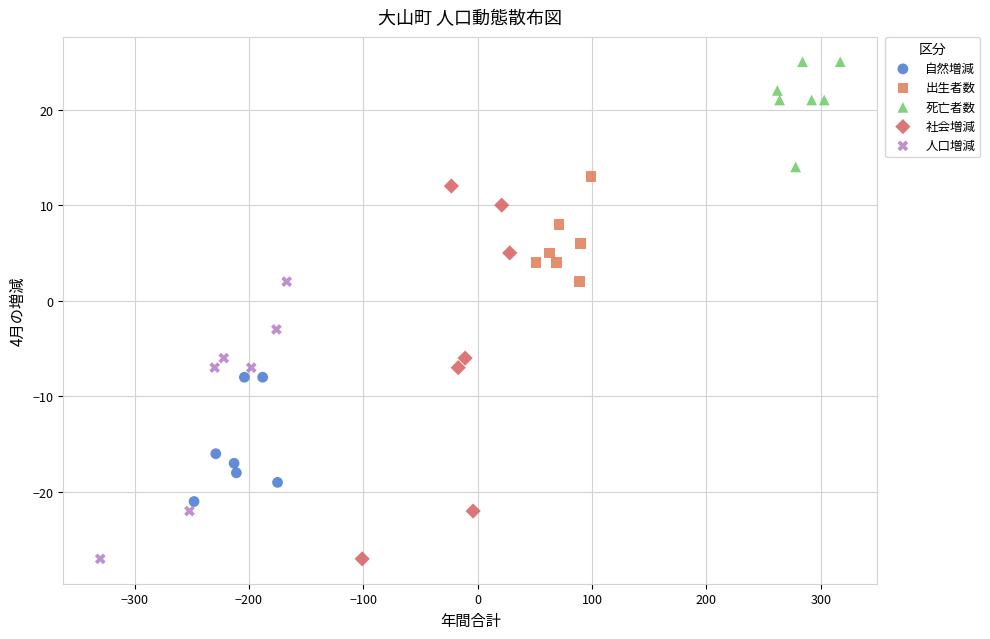

Which series reaches the maximum Y coordinate?

死亡者数